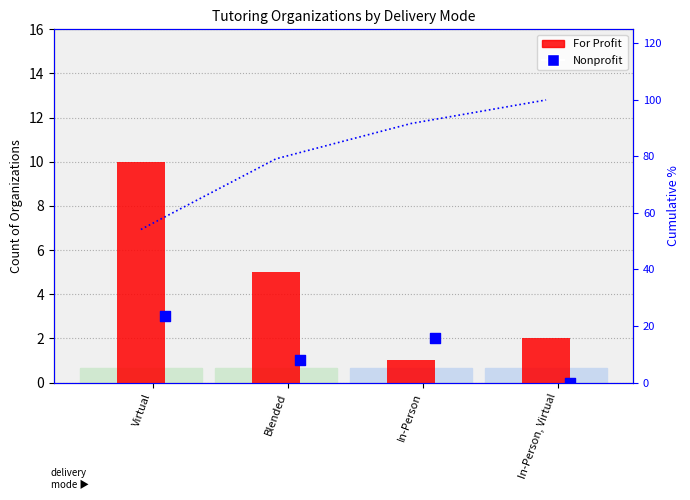

What is the change in value from In-Person to In-Person, Virtual?

+1